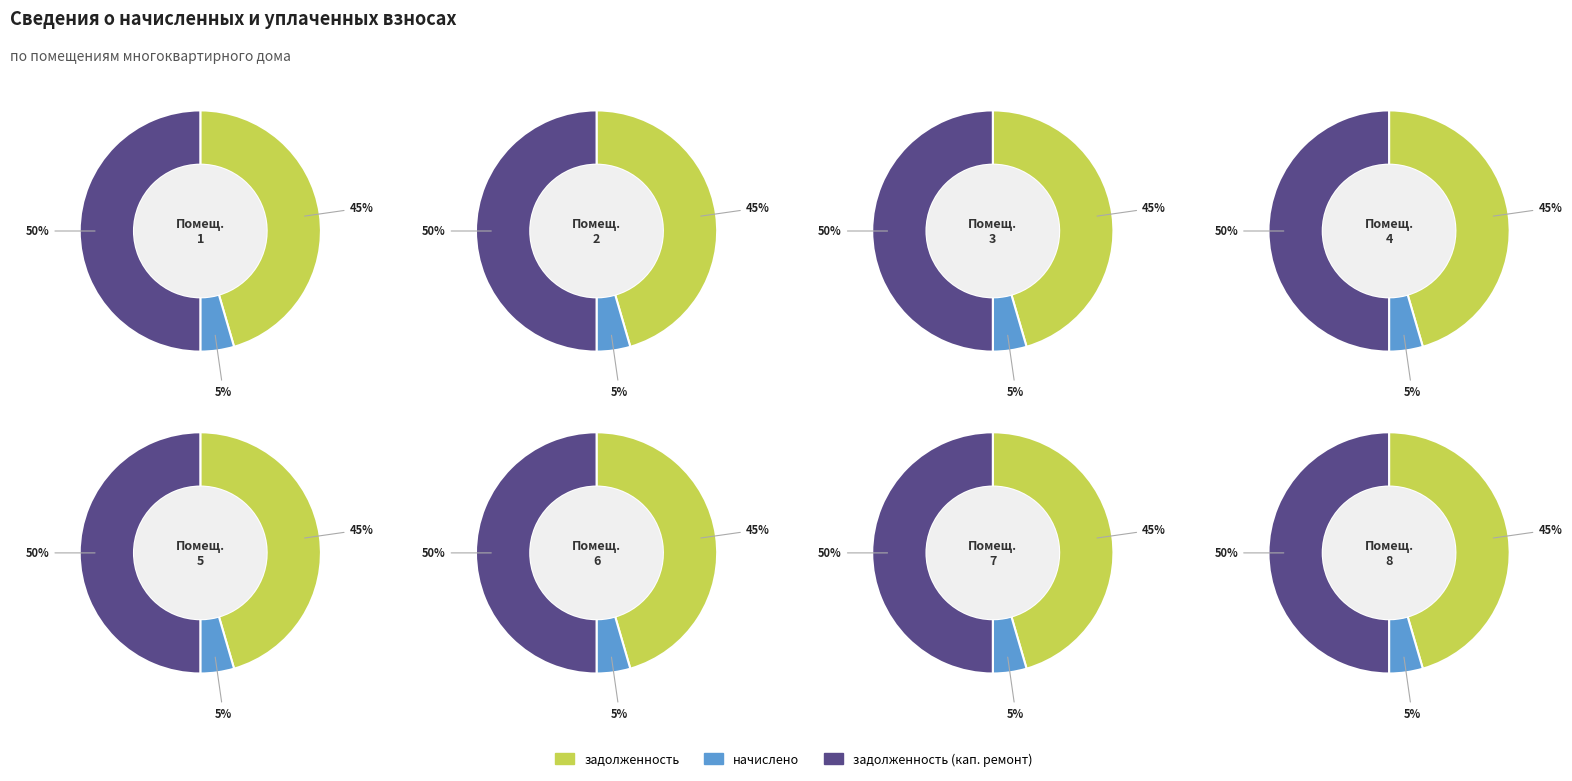

Combined, do 6 and 1 account for over 50%?

No